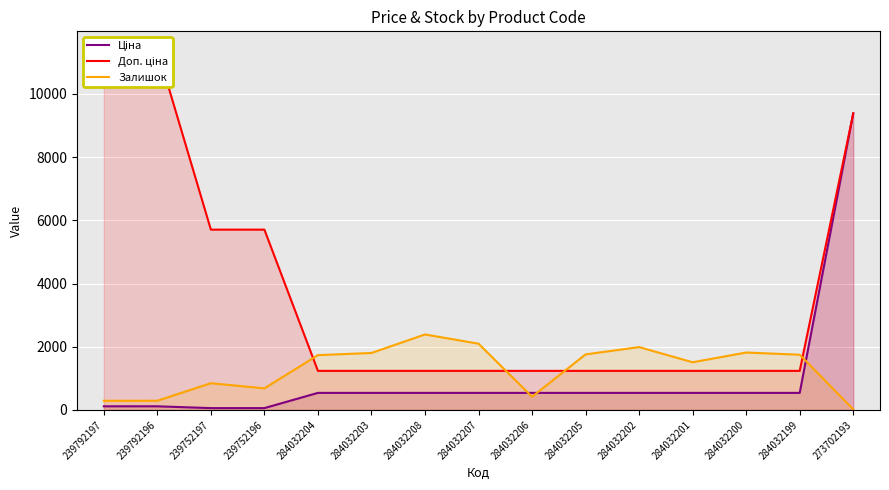

What is the greatest value displayed?

11410.0